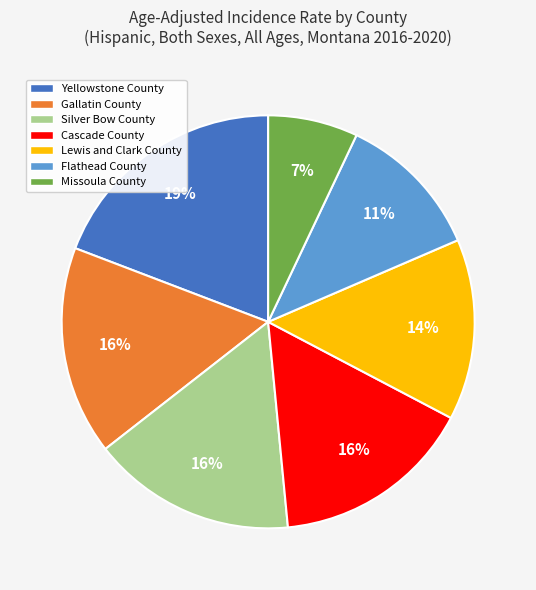

To the nearest percent, what is the average slice percentage?

14%